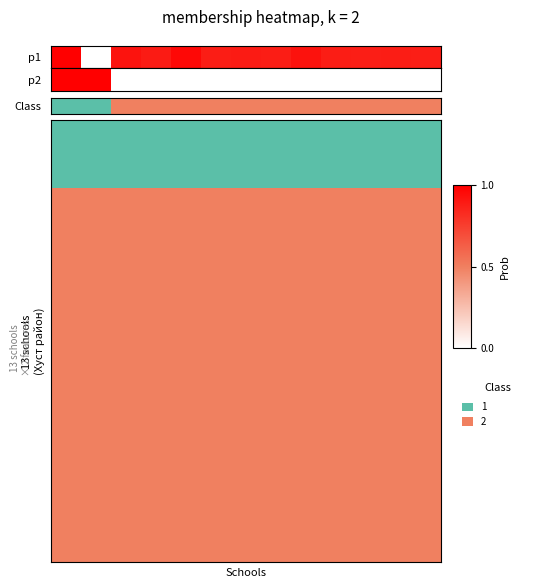

Which has a higher value, 4 or 10?

4